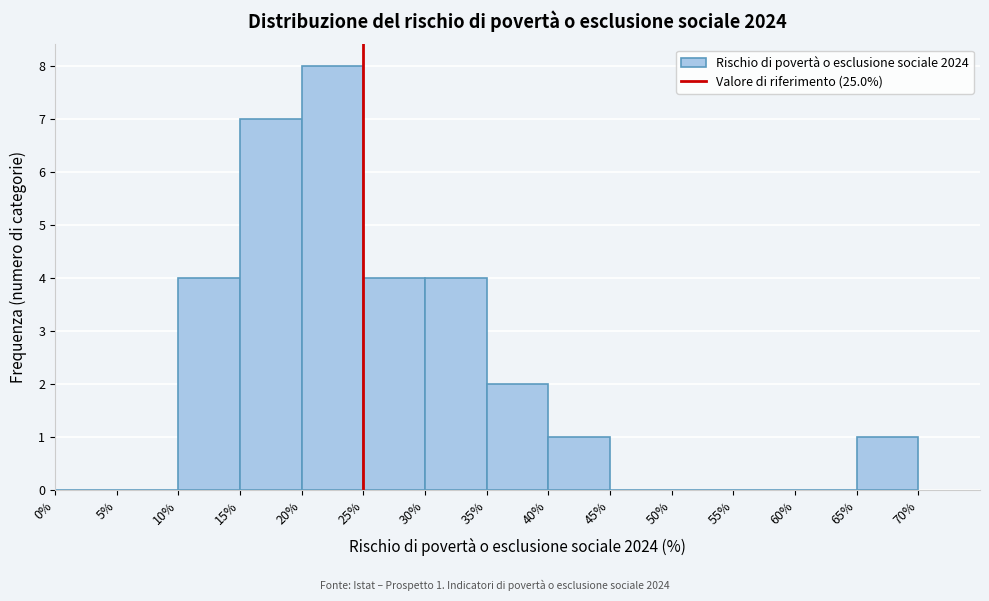

Which range on the x-axis has the tallest bar?

20% to 25%